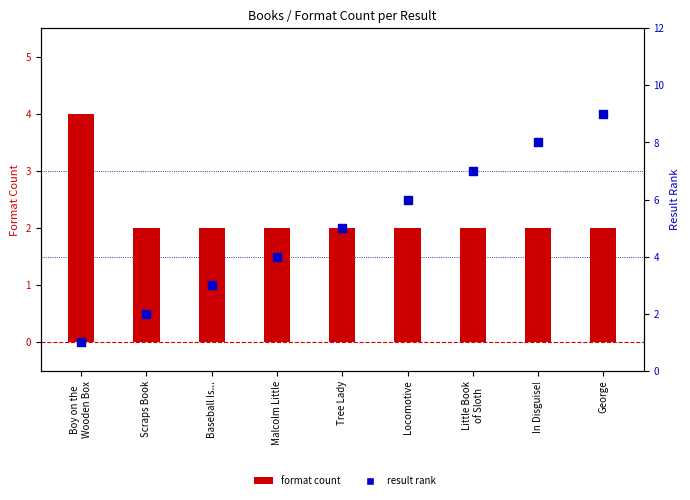

Which series contains the highest Y value?

result rank